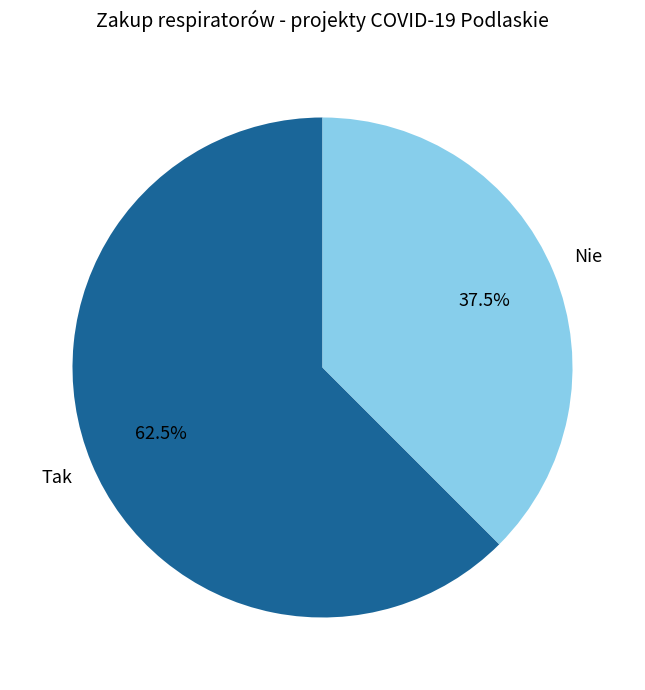

Is there any slice that represents more than half of the pie?

Yes